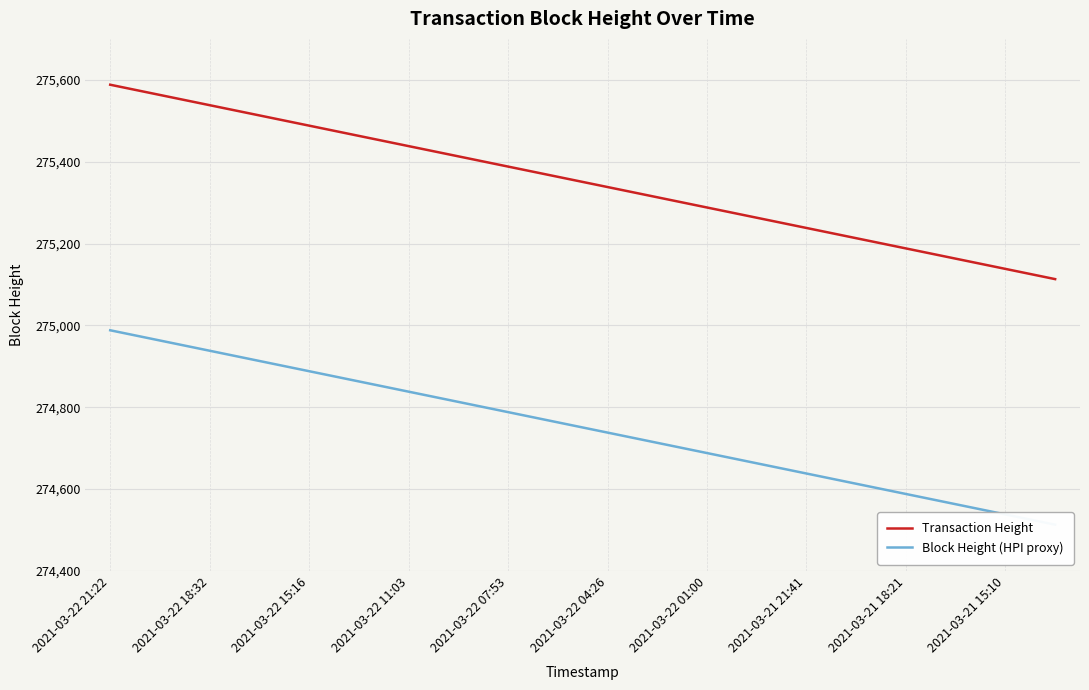

Count the number of categories in the chart.

20